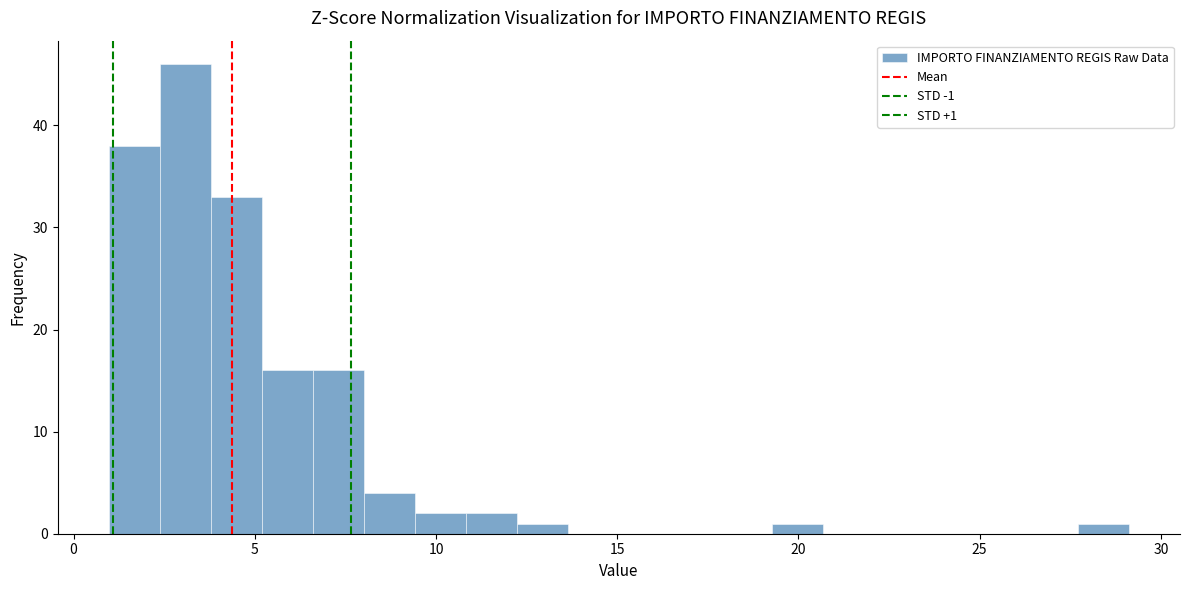

Read against the x-axis, roughly where is the centre of the tallest bar?

3.0